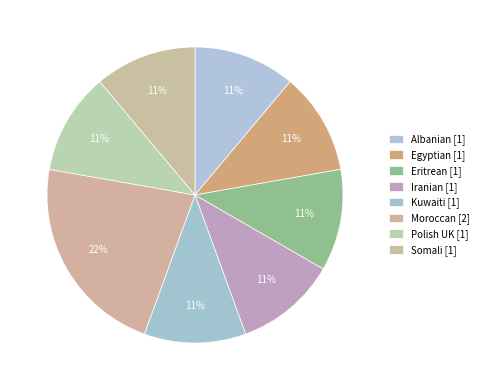

How many slices are in this pie chart?

8